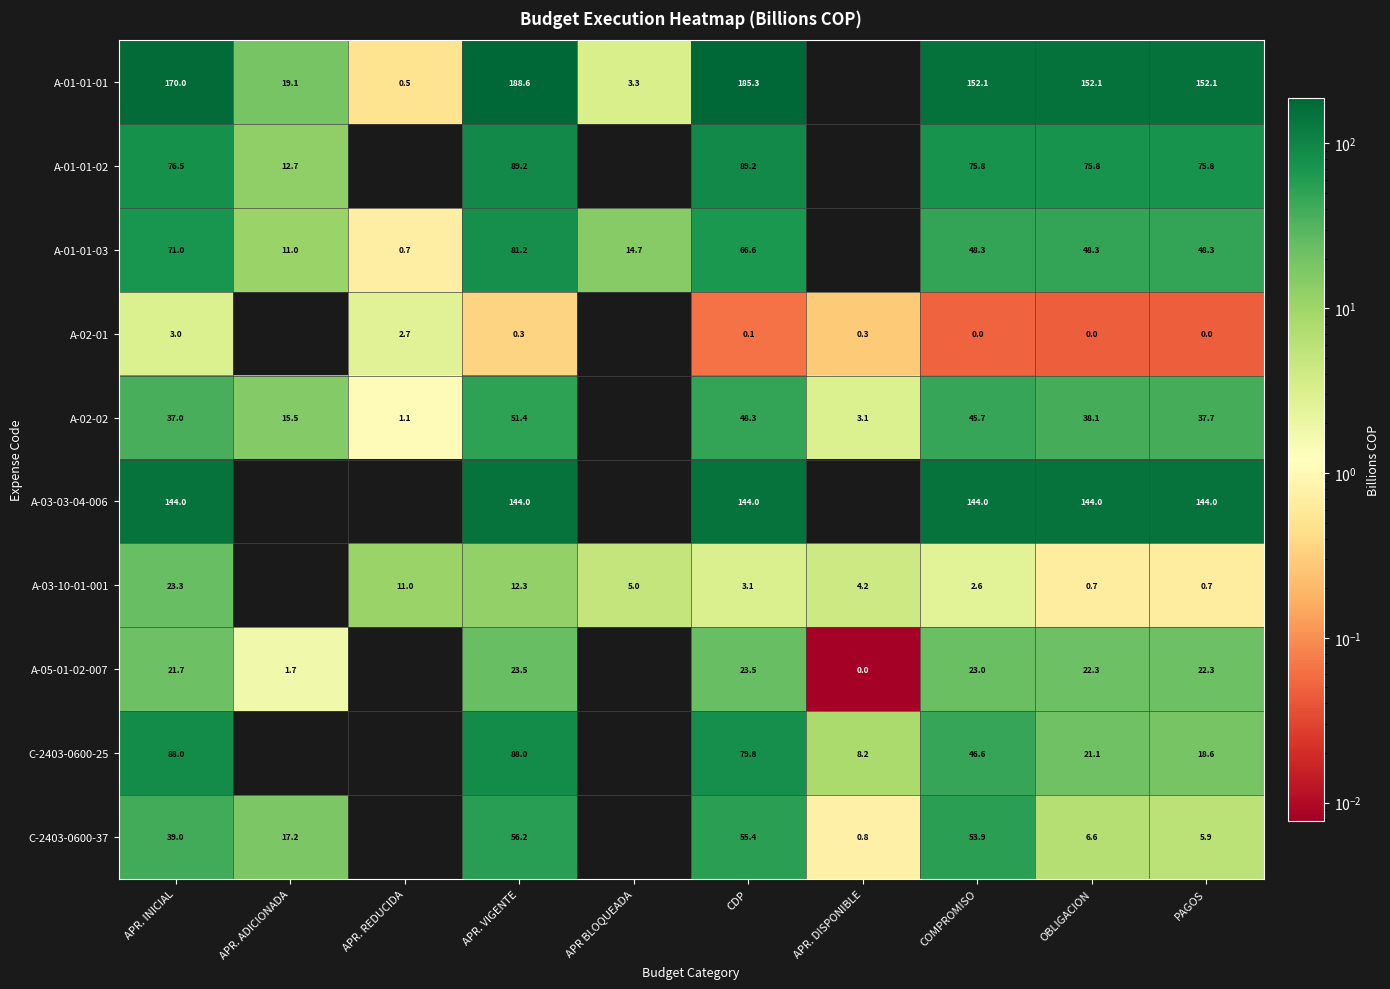

At which category is the sum across all series the highest?

APR. VIGENTE